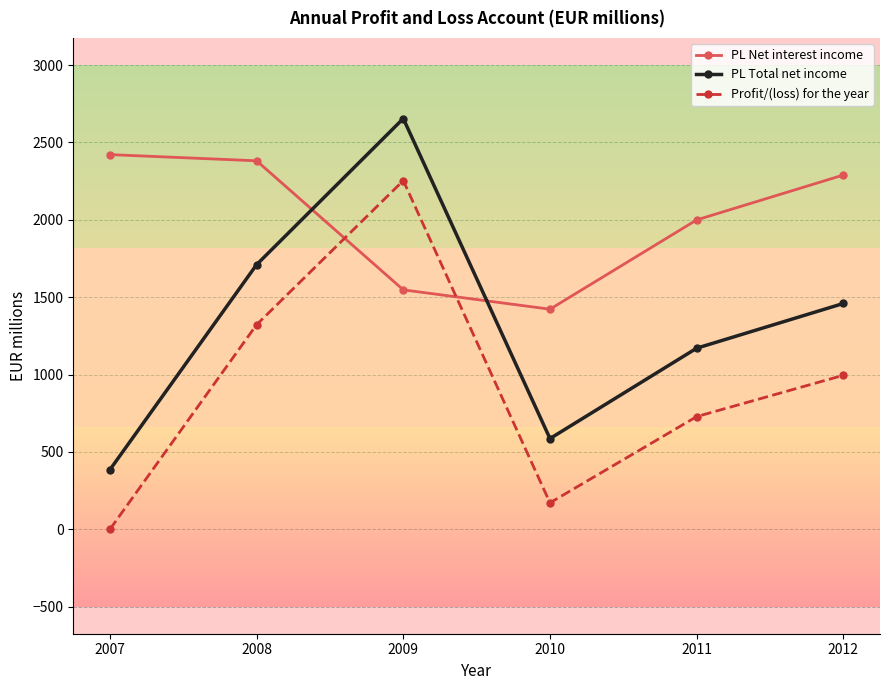

True or false: Profit/(loss) for the year and PL Total net income intersect in this chart.

False